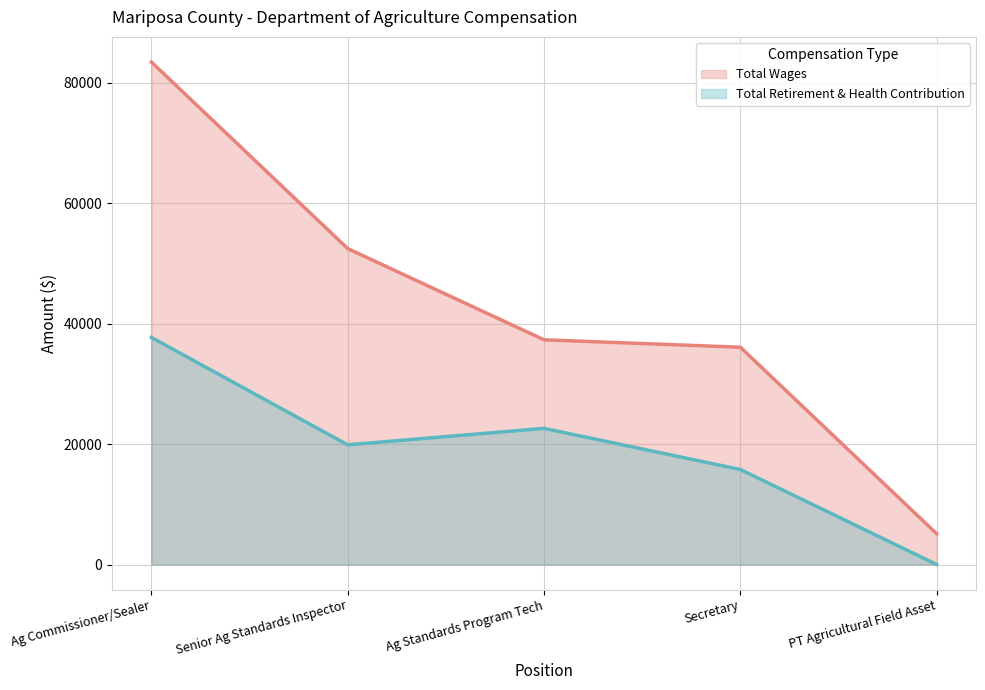

Where does the Total Wages series first go above 37302?

Ag Commissioner/Sealer